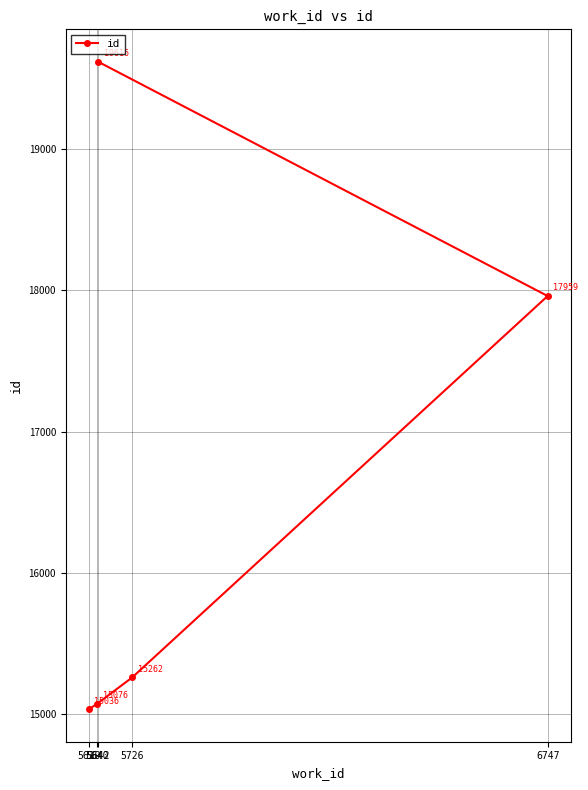

What is the value of the 2nd point from the left?

15076